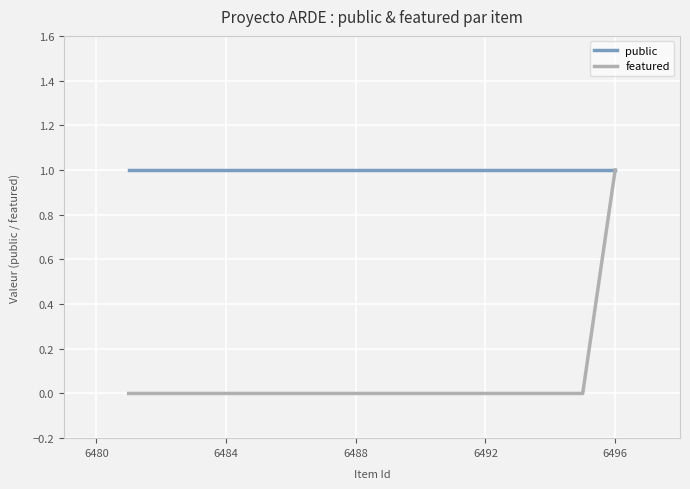

List the series in order of their overall mean, lowest first.

featured, public